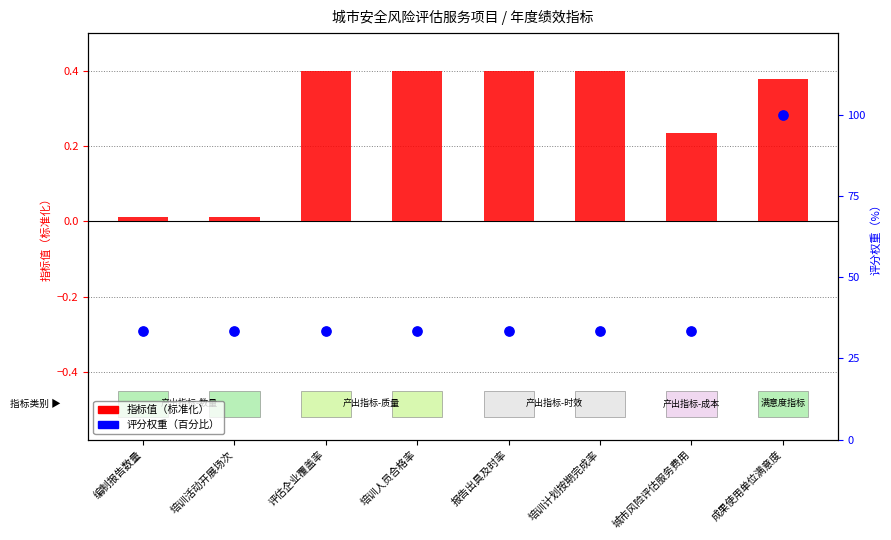

Which series reaches the maximum Y coordinate?

评分权重（百分比）